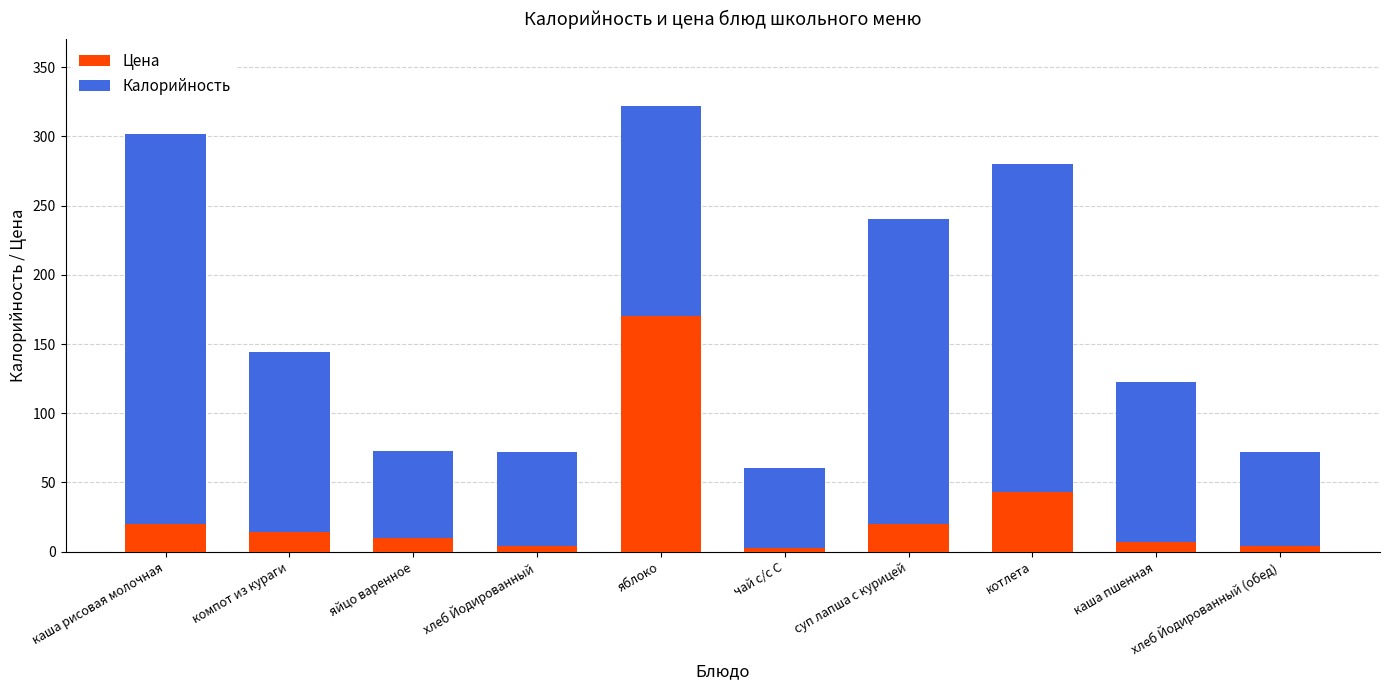

How many categories are shown in the chart?

10